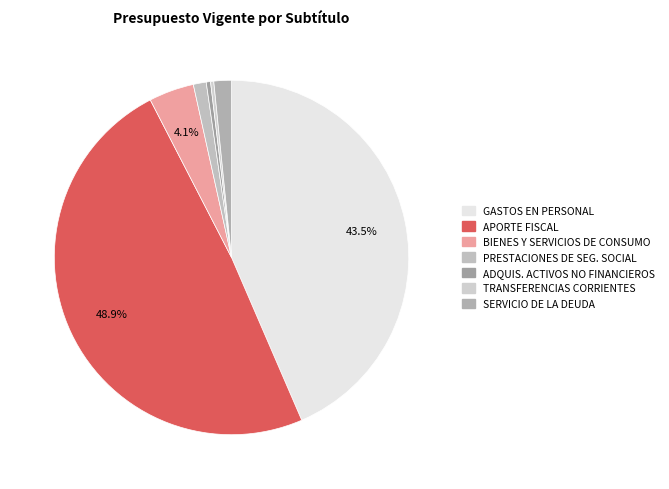

How many slices are in this pie chart?

7